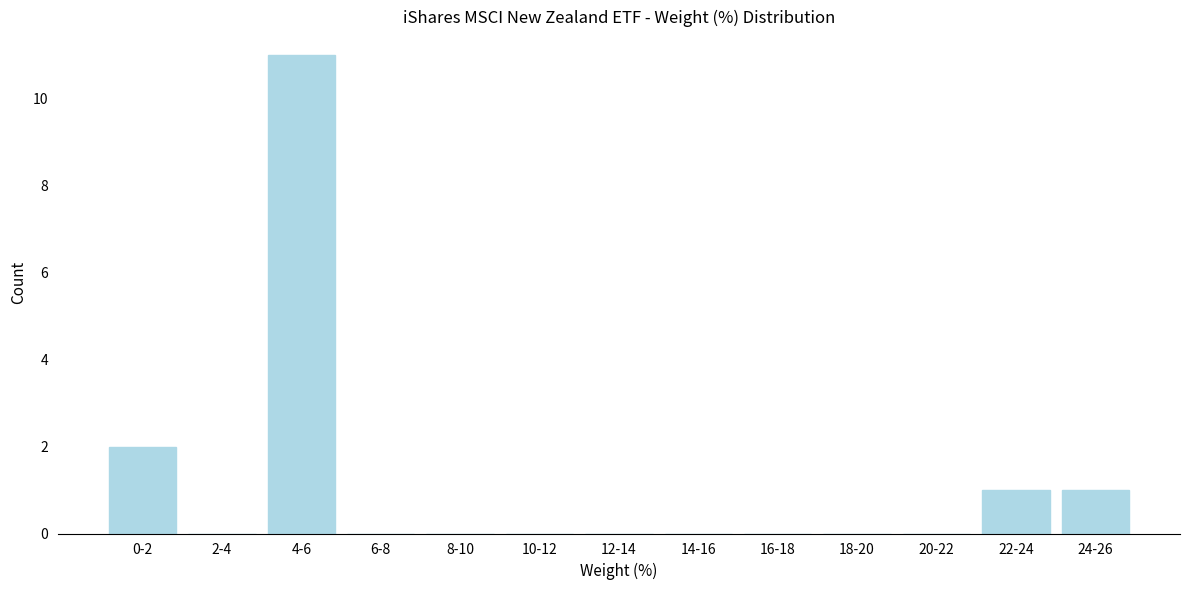

Reading left to right, extract all data points from this chart.

0-2=2	2-4=0	4-6=11	6-8=0	8-10=0	10-12=0	12-14=0	14-16=0	16-18=0	18-20=0	20-22=0	22-24=1	24-26=1